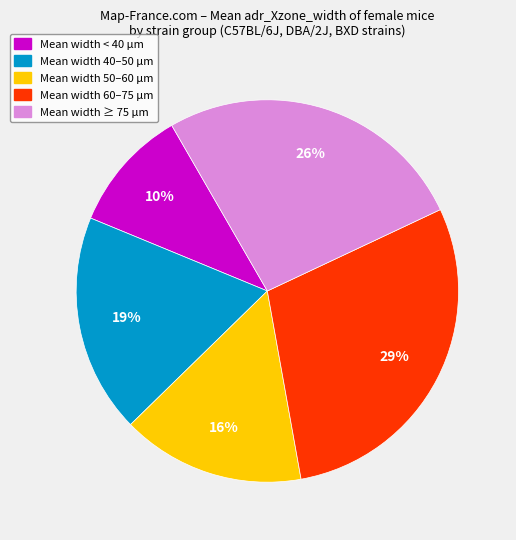

To the nearest percent, what is the difference between the largest and smallest slice percentages?

19%